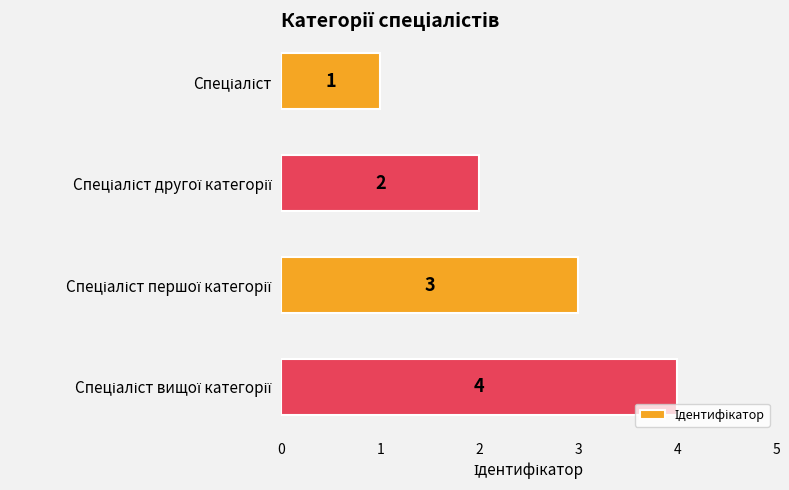

What is the greatest value displayed?

4